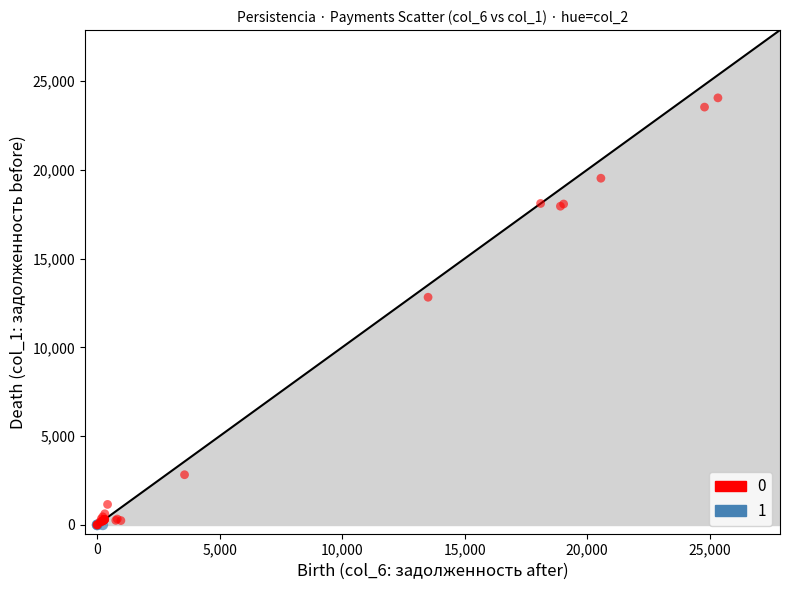

What are all the series names shown in the legend?

0, 1